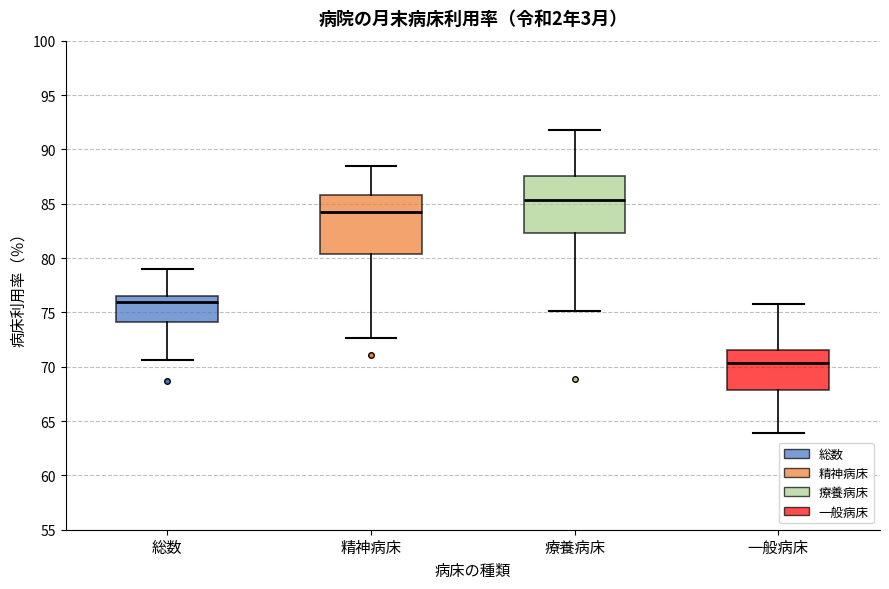

Which box's median line is the highest?

療養病床